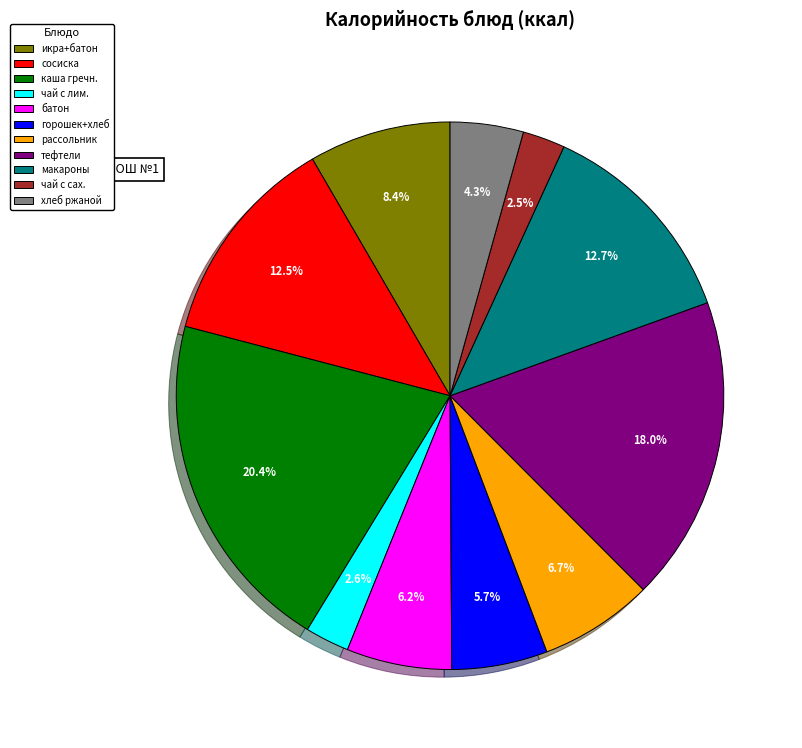

Approximately how many times larger is the value at чай с лим. compared to хлеб ржаной?

0.6